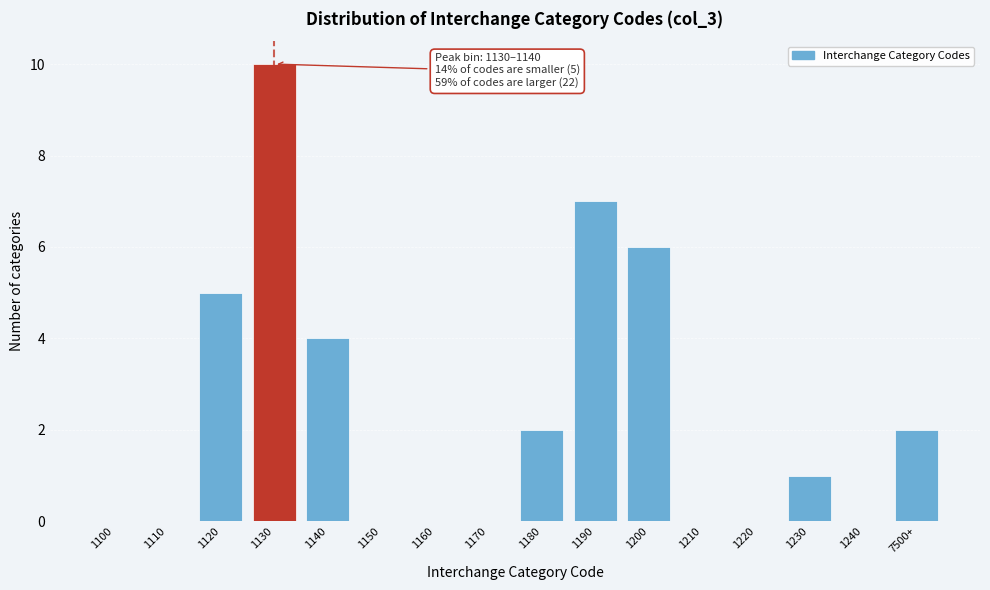

Reading right to left, list all the values displayed in this chart.

7500+=2	1240=0	1230=1	1220=0	1210=0	1200=6	1190=7	1180=2	1170=0	1160=0	1150=0	1140=4	1130=10	1120=5	1110=0	1100=0